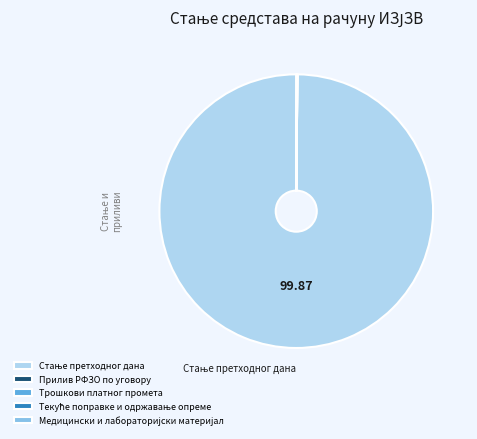

Which category has the biggest portion of the pie?

Стање претходног дана